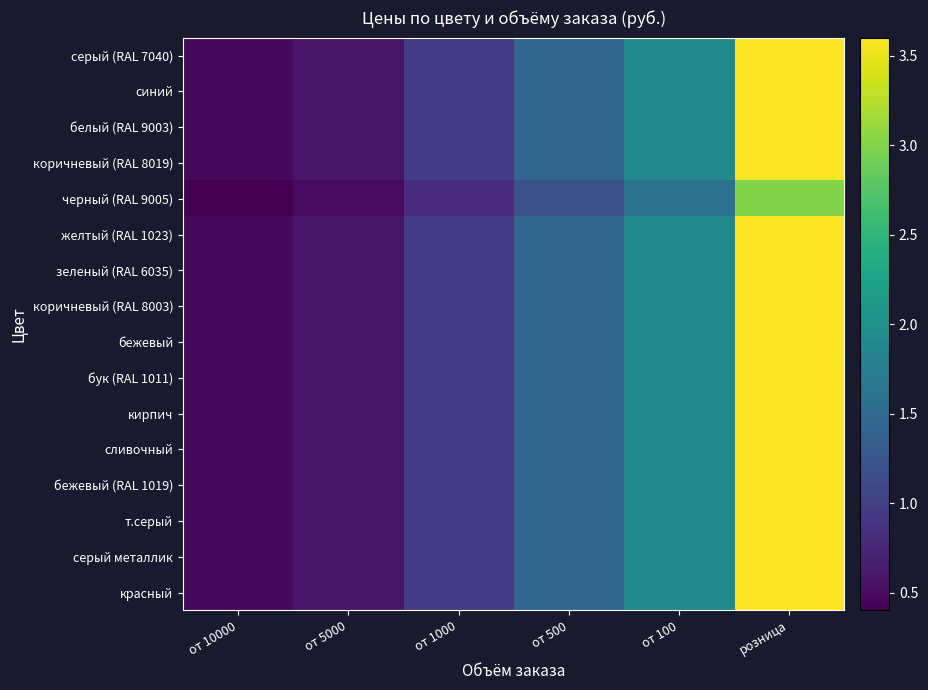

Reading left to right, transcribe all the data shown in this chart.

серый (RAL 7040): от 10000=0.5	от 5000=0.6	от 1000=1.0	от 500=1.4	от 100=1.9	розница=3.6
синий: от 10000=0.5	от 5000=0.6	от 1000=1.0	от 500=1.4	от 100=1.9	розница=3.6
белый (RAL 9003): от 10000=0.5	от 5000=0.6	от 1000=1.0	от 500=1.4	от 100=1.9	розница=3.6
коричневый (RAL 8019): от 10000=0.5	от 5000=0.6	от 1000=1.0	от 500=1.4	от 100=1.9	розница=3.6
черный (RAL 9005): от 10000=0.4	от 5000=0.5	от 1000=0.8	от 500=1.2	от 100=1.6	розница=3.0
желтый (RAL 1023): от 10000=0.5	от 5000=0.6	от 1000=1.0	от 500=1.4	от 100=1.9	розница=3.6
зеленый (RAL 6035): от 10000=0.5	от 5000=0.6	от 1000=1.0	от 500=1.4	от 100=1.9	розница=3.6
коричневый (RAL 8003): от 10000=0.5	от 5000=0.6	от 1000=1.0	от 500=1.4	от 100=1.9	розница=3.6
бежевый: от 10000=0.5	от 5000=0.6	от 1000=1.0	от 500=1.4	от 100=1.9	розница=3.6
бук (RAL 1011): от 10000=0.5	от 5000=0.6	от 1000=1.0	от 500=1.4	от 100=1.9	розница=3.6
кирпич: от 10000=0.5	от 5000=0.6	от 1000=1.0	от 500=1.4	от 100=1.9	розница=3.6
сливочный: от 10000=0.5	от 5000=0.6	от 1000=1.0	от 500=1.4	от 100=1.9	розница=3.6
бежевый (RAL 1019): от 10000=0.5	от 5000=0.6	от 1000=1.0	от 500=1.4	от 100=1.9	розница=3.6
т.серый: от 10000=0.5	от 5000=0.6	от 1000=1.0	от 500=1.4	от 100=1.9	розница=3.6
серый металлик: от 10000=0.5	от 5000=0.6	от 1000=1.0	от 500=1.4	от 100=1.9	розница=3.6
красный: от 10000=0.5	от 5000=0.6	от 1000=1.0	от 500=1.4	от 100=1.9	розница=3.6